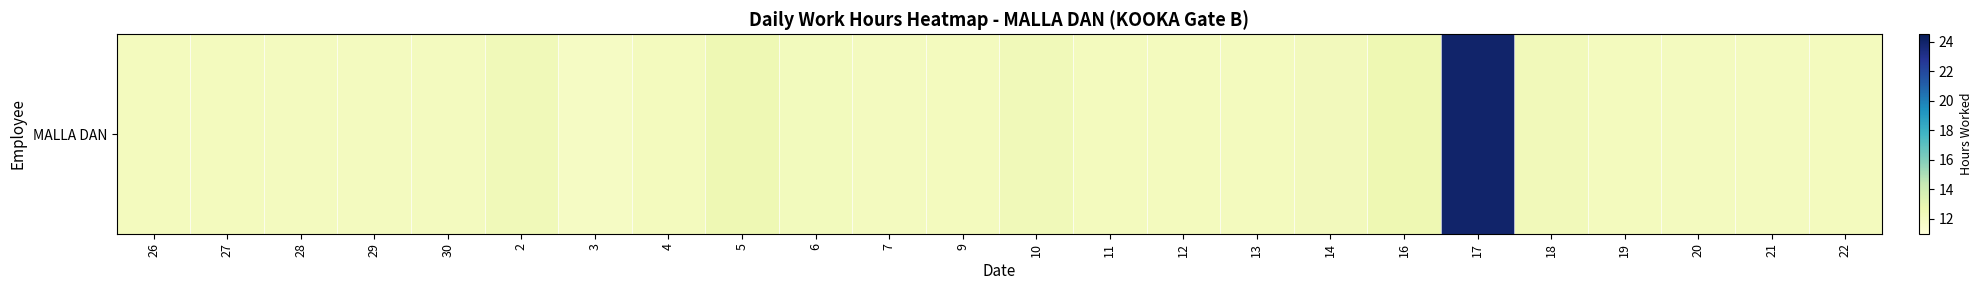

What is the greatest value displayed?

24.0